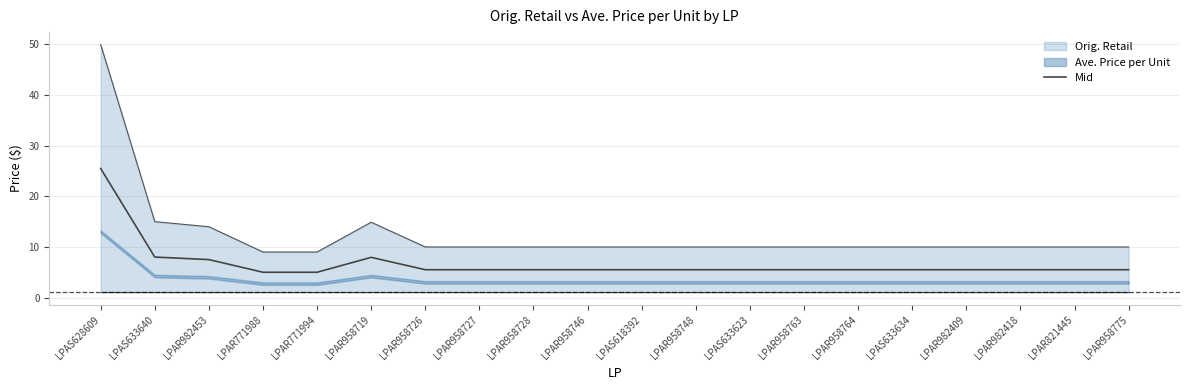

What is the approximate value of Mid at LPAR771988?

5.0